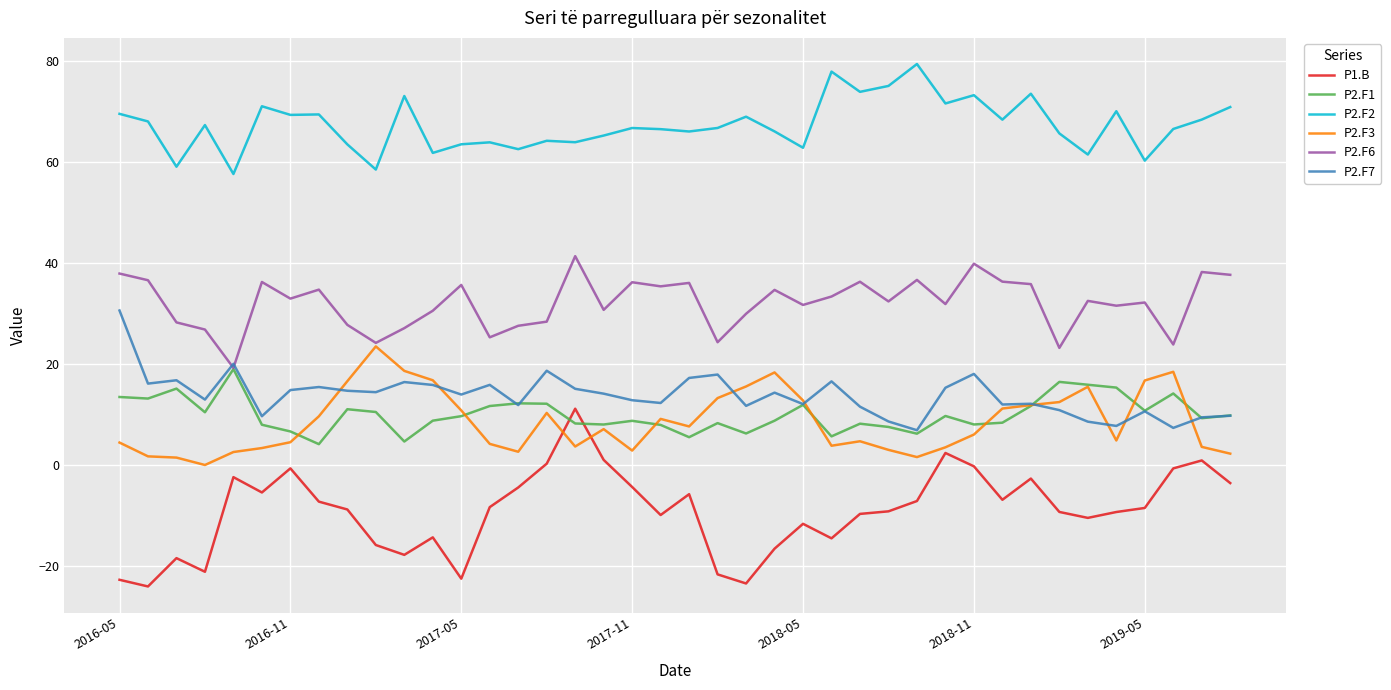

What is the greatest value displayed?

79.4